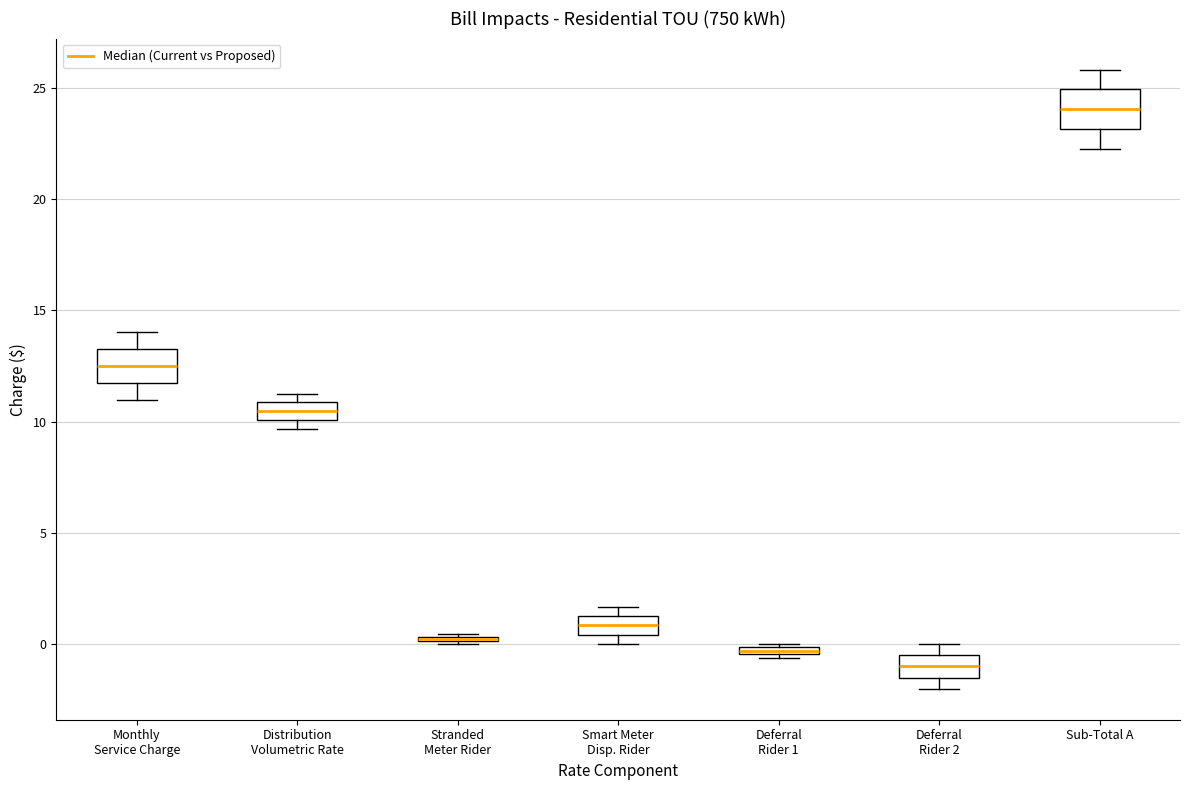

Where is the lower edge of the box for Deferral Rider 1 on the y-axis? The values are not printed on the chart, so give them approximately, as read against the axis.

-0.5